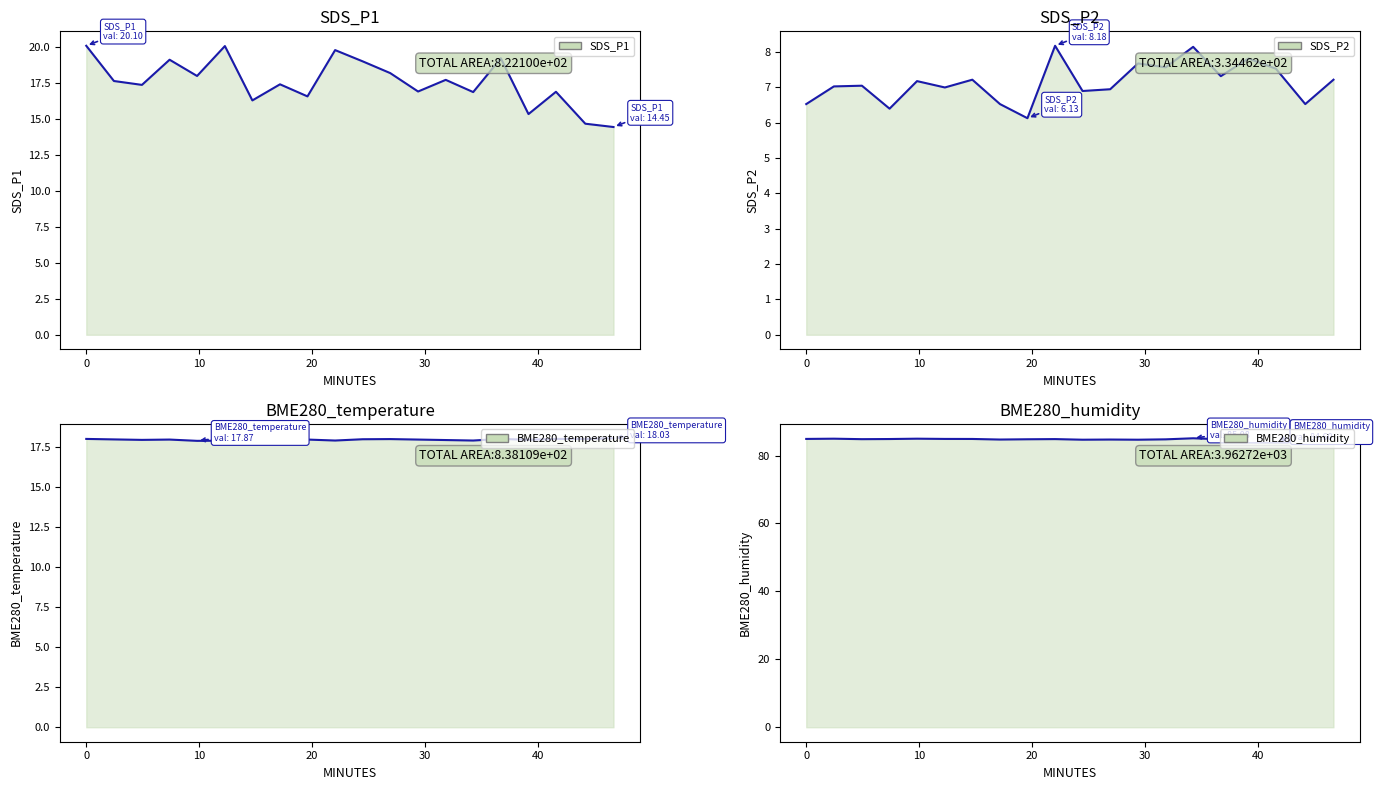

Is it true that BME280_humidity line equals 23.5 at 11?

False